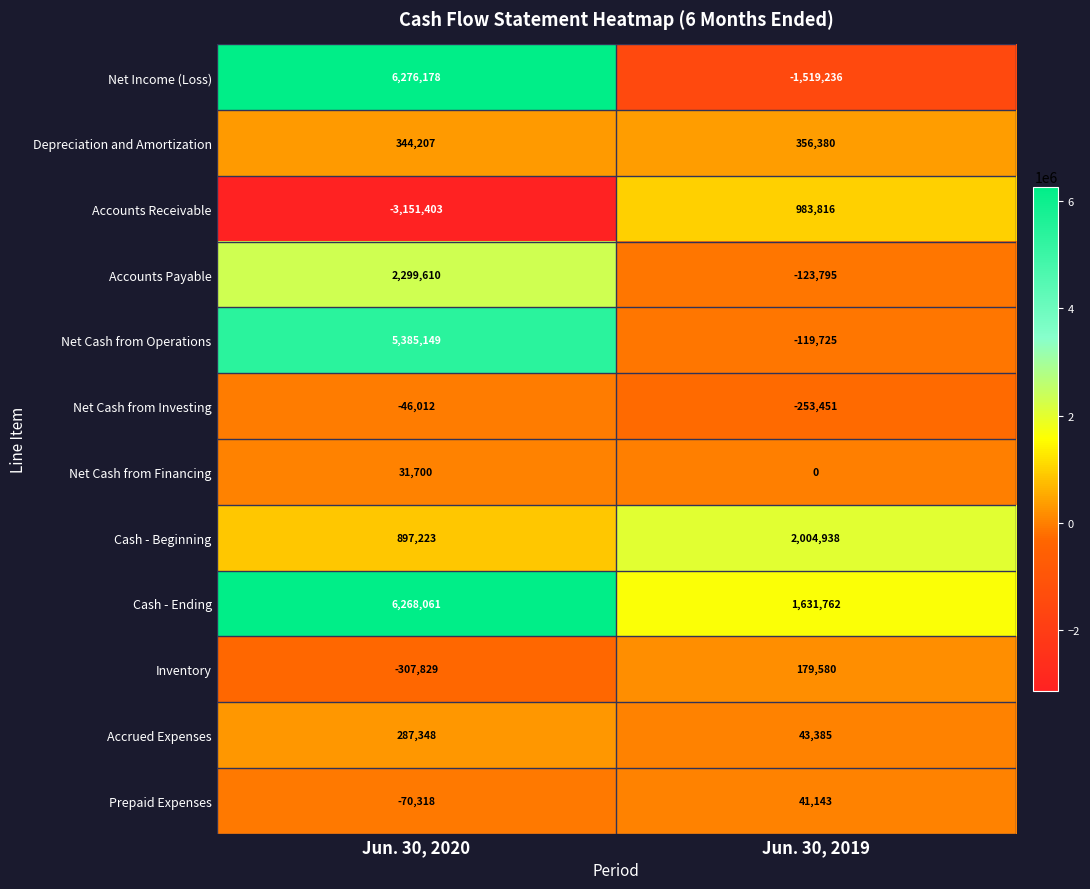

Which category has the lowest value across all series?

Jun. 30, 2020